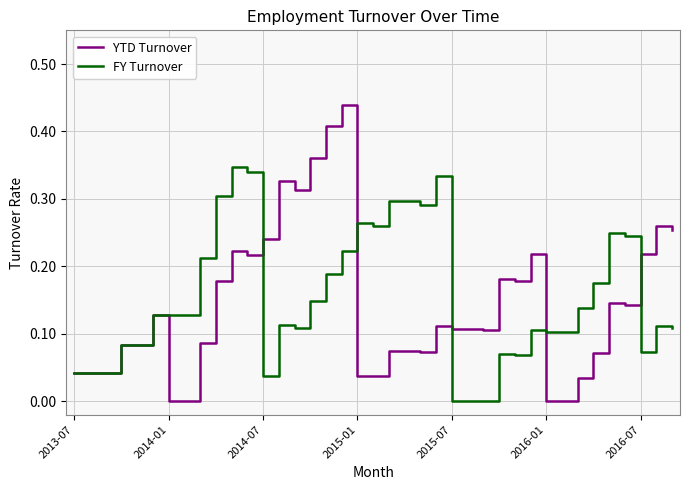

Rank the series by their maximum value, from highest to lowest.

YTD Turnover, FY Turnover